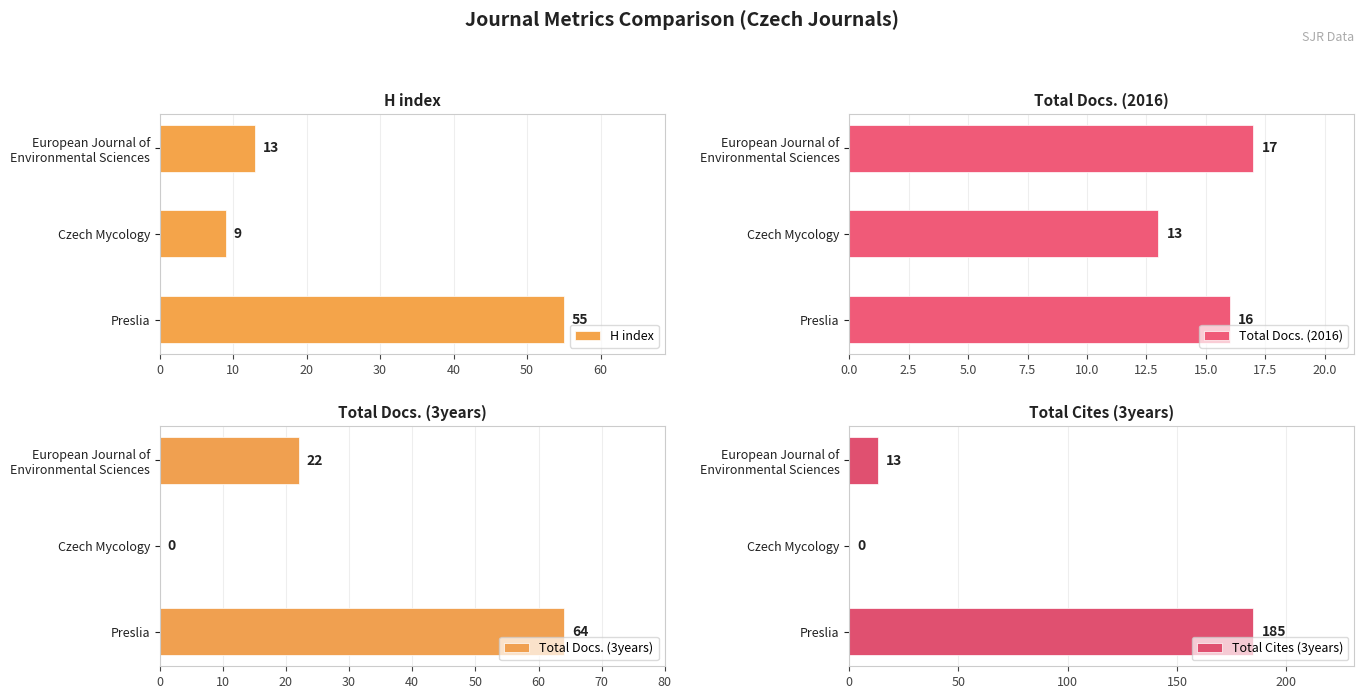

Which series has the largest total across all categories?

Total Cites (3years)